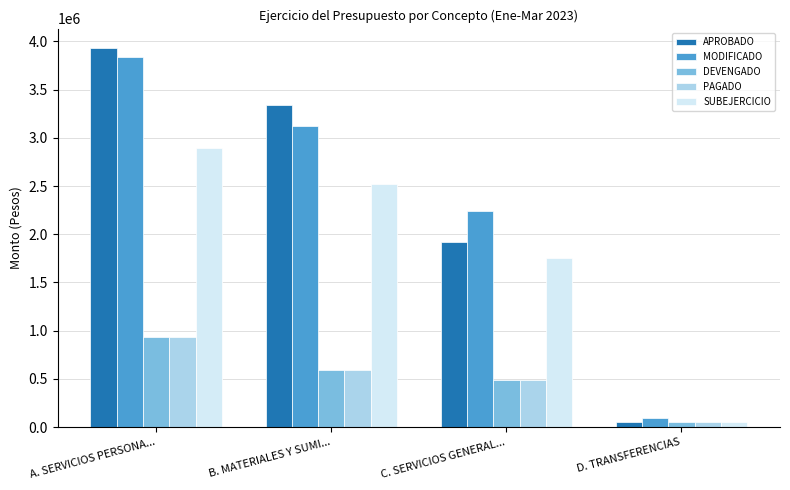

Which series has the widest spread of values?

APROBADO